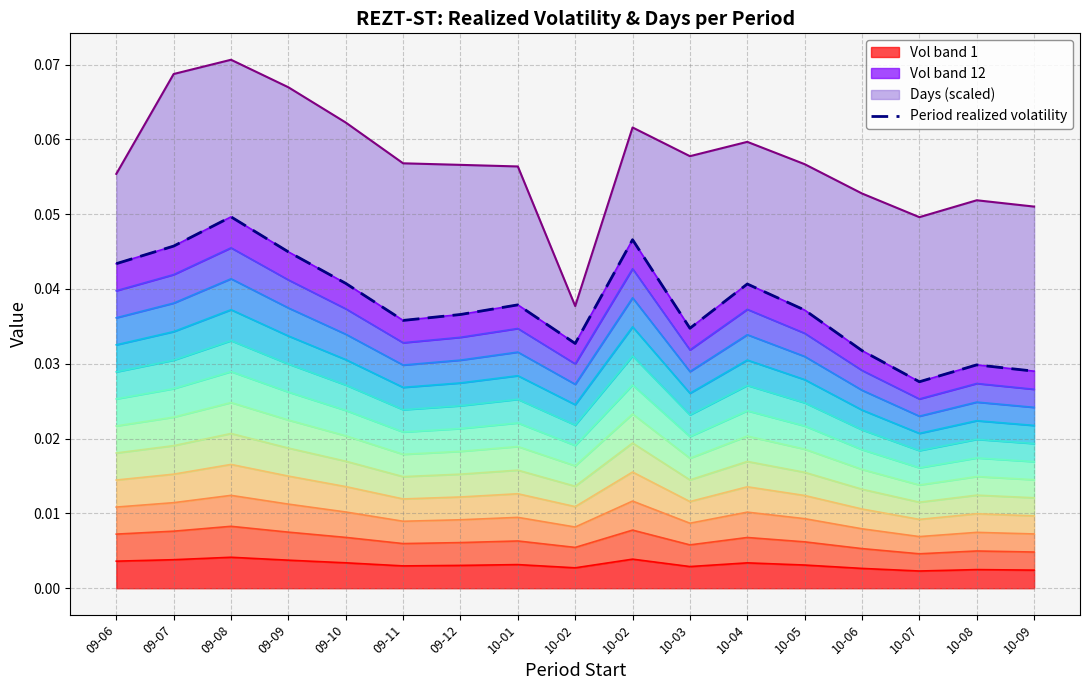

How many points are higher than both their immediate neighbors (excluding endpoints)?

5